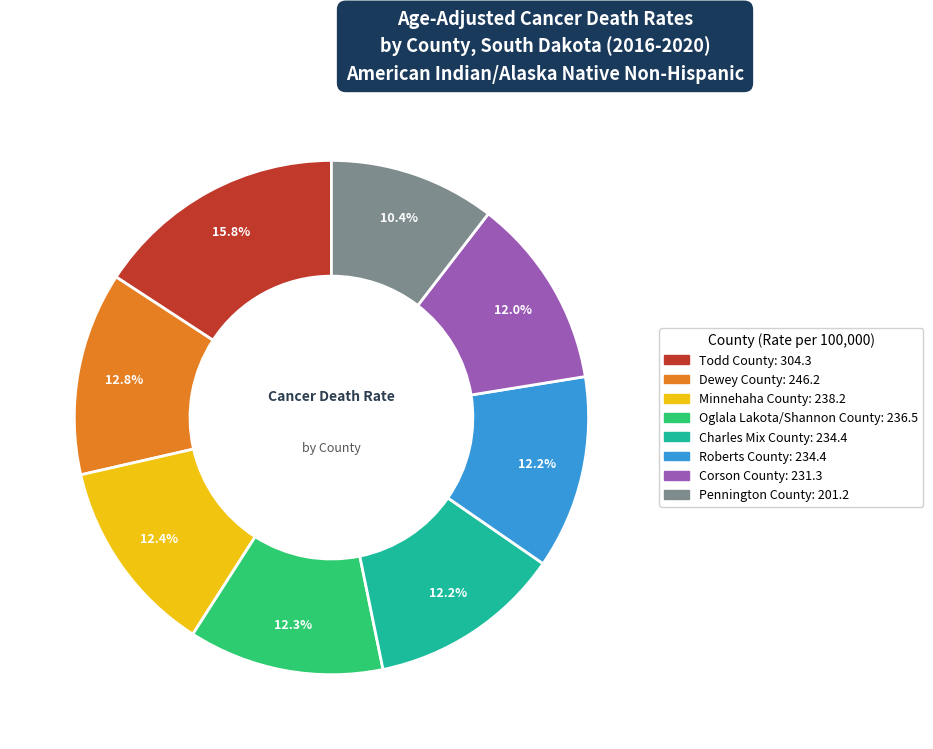

Approximately how many times larger is the value at Minnehaha County compared to Todd County?

0.8